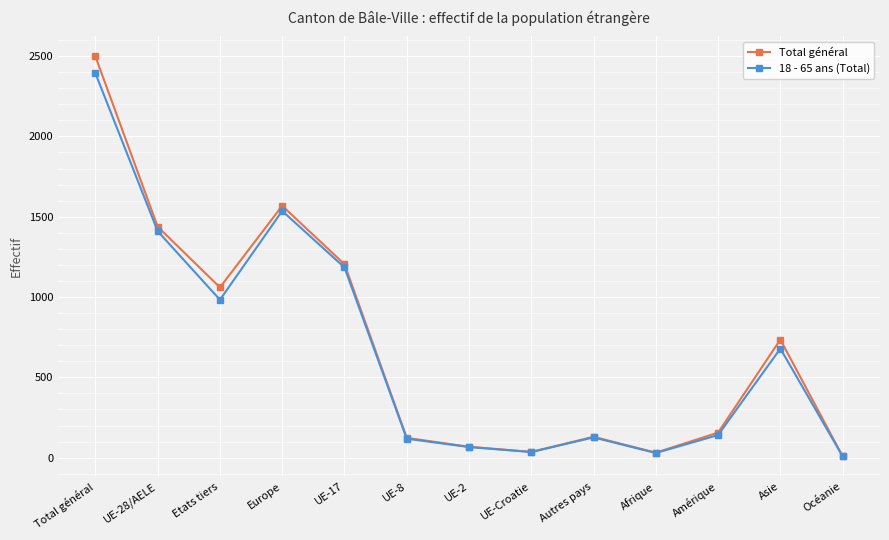

The value of 18 - 65 ans (Total) at Europe is 1056. True or false?

False